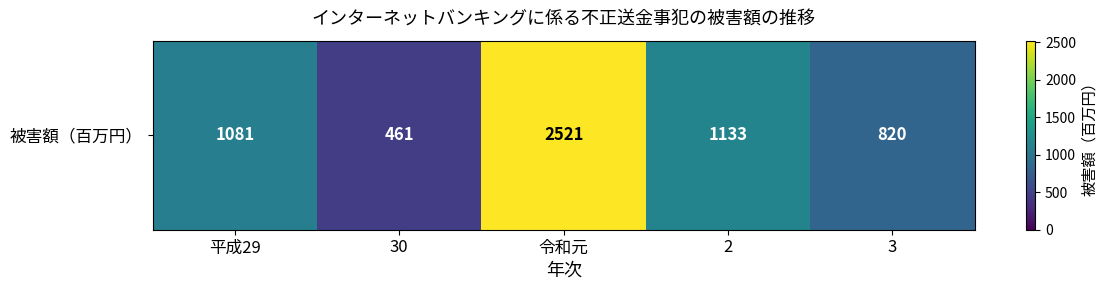

Reading left to right, what are all the values shown in this chart?

1081	461	2521	1133	820